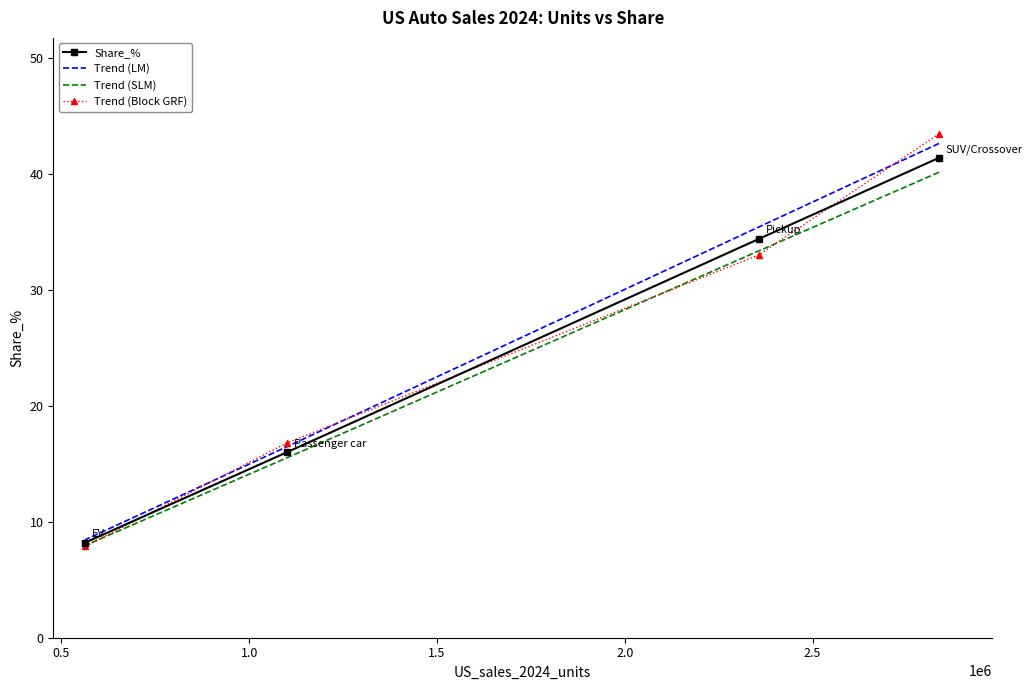

True or false: Share_% has more than 1 interior local peaks.

False